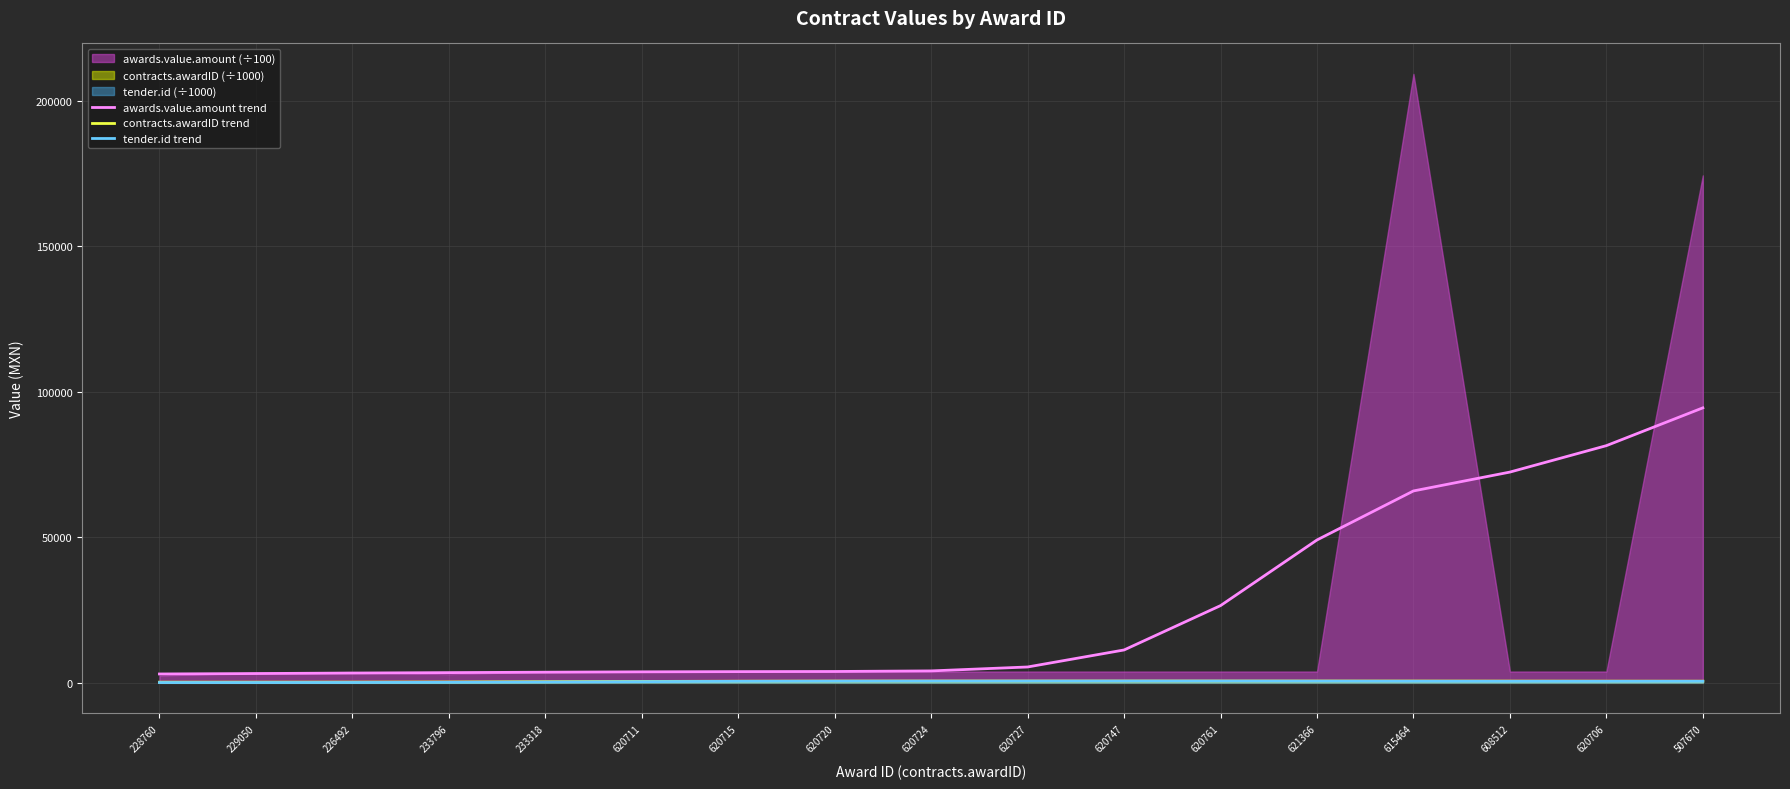

What is the difference between the maximum and minimum values in the awards.value.amount trend series?

91459.1